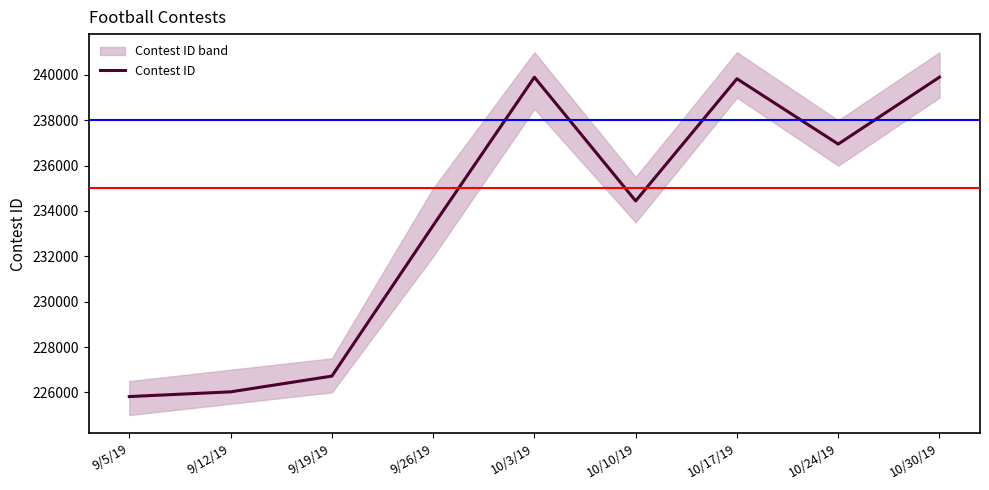

What is the value of the 7th point from the left?

239831